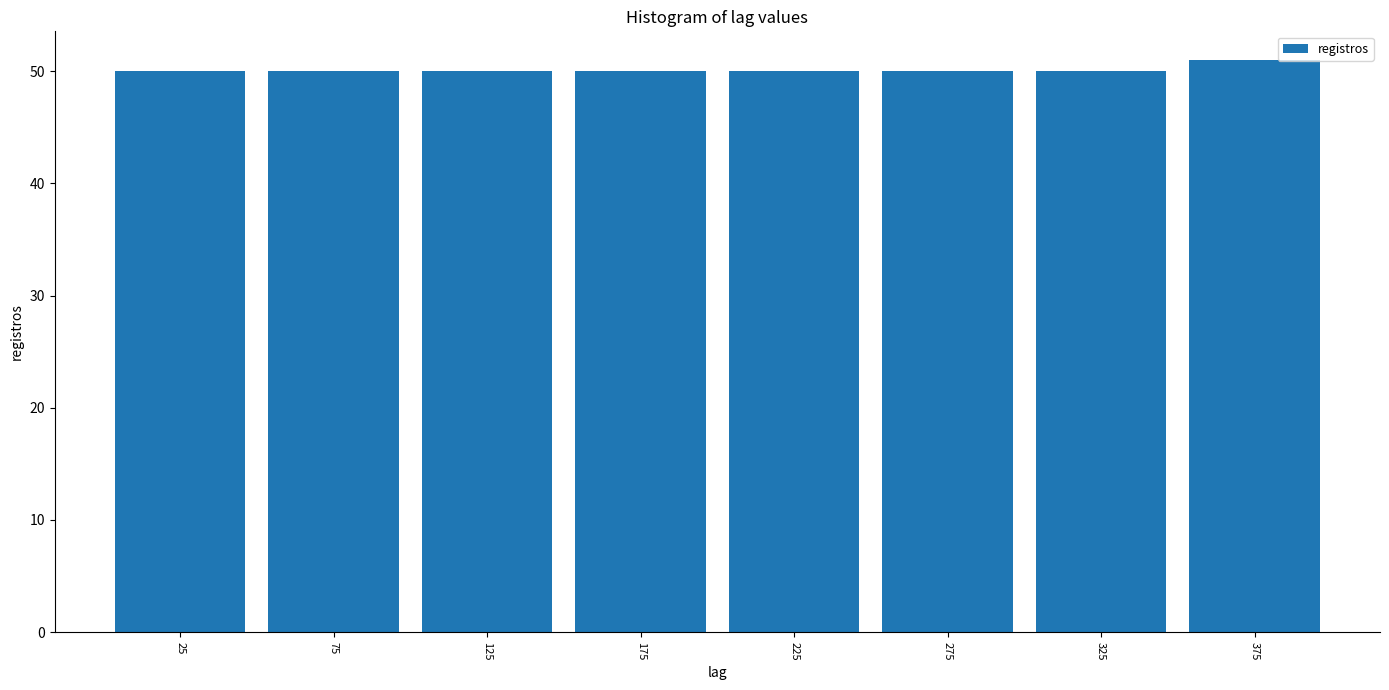

How tall is the bar that spans 100 to 150 on the x-axis? The values are not printed on the chart, so give them approximately, as read against the axis.

50